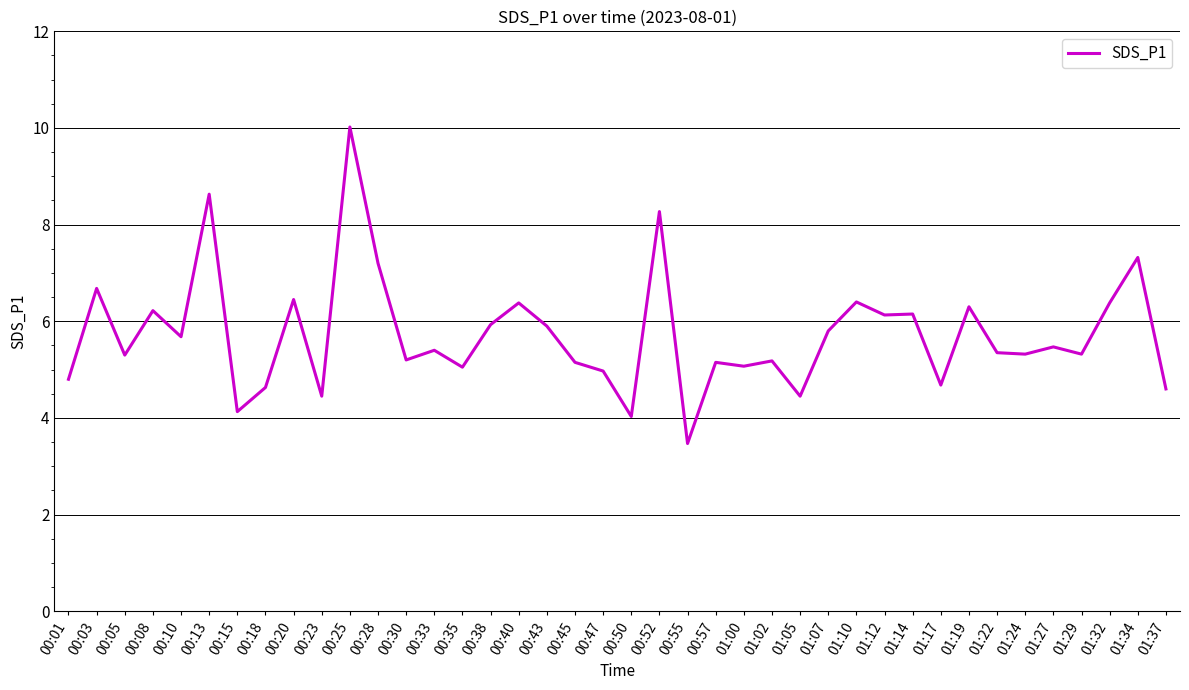

Approximately how many times larger is the value at 01:05 compared to 00:55?

1.3